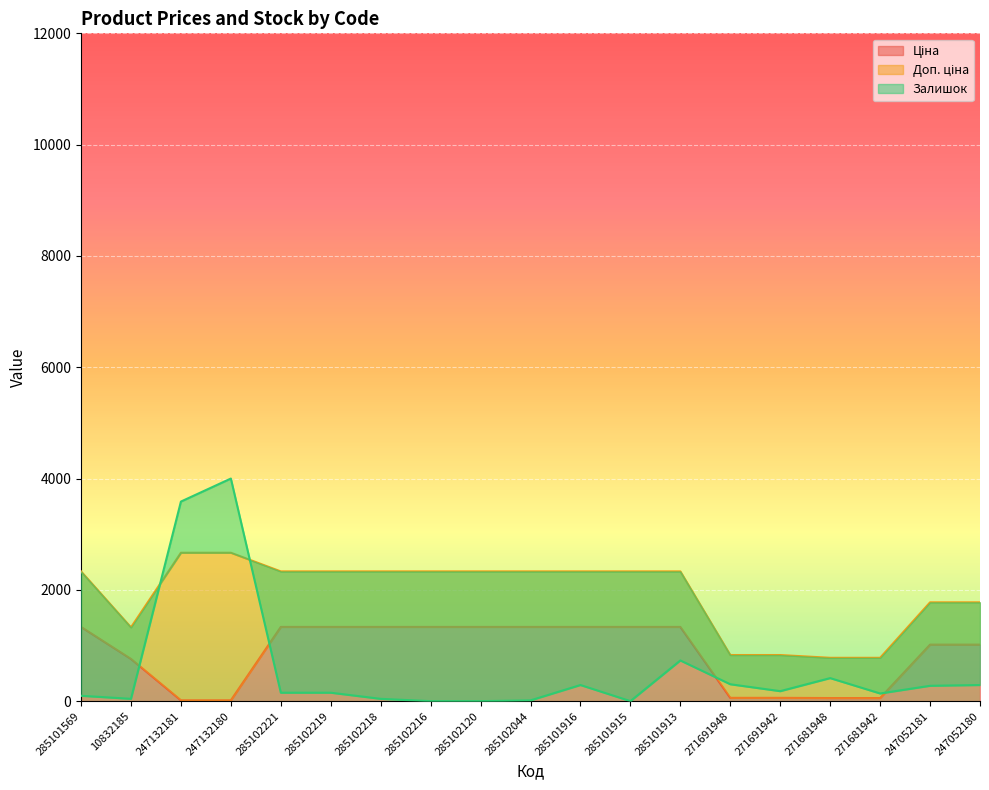

Rank the series at 247052181 from highest to lowest value.

Доп. ціна, Ціна, Залишок